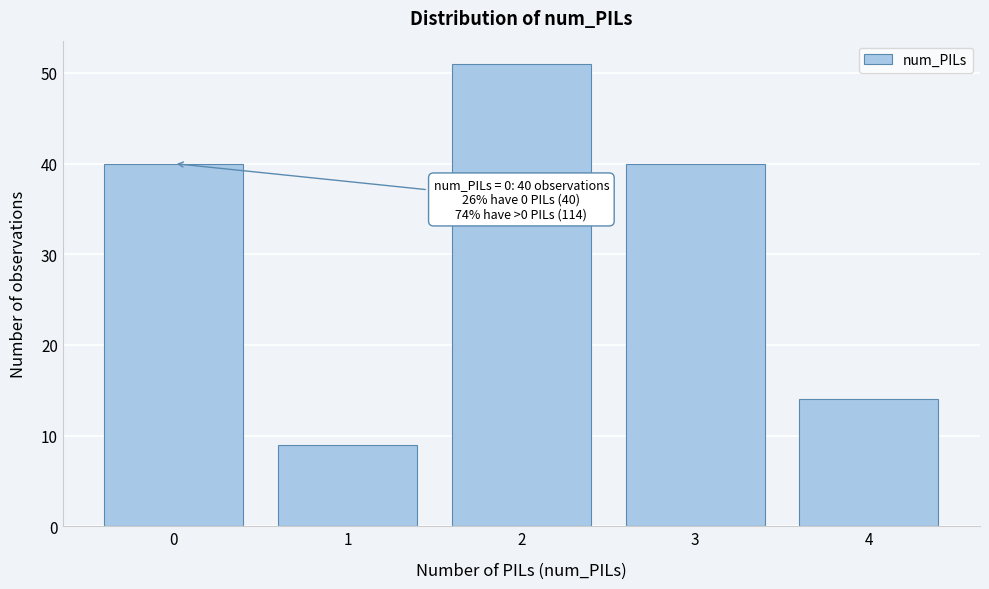

Reading right to left, list all the values displayed in this chart.

14	40	51	9	40